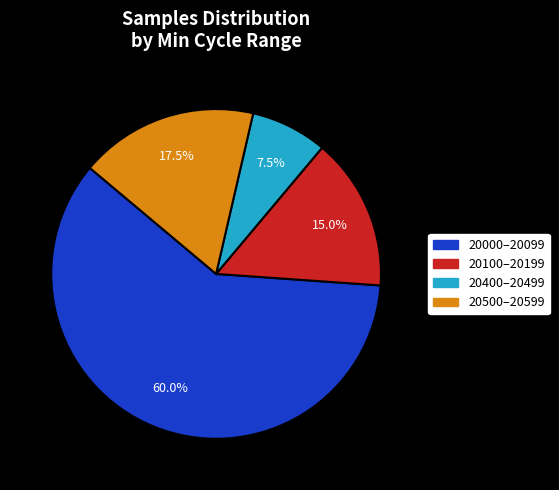

Is there any slice that represents more than half of the pie?

Yes